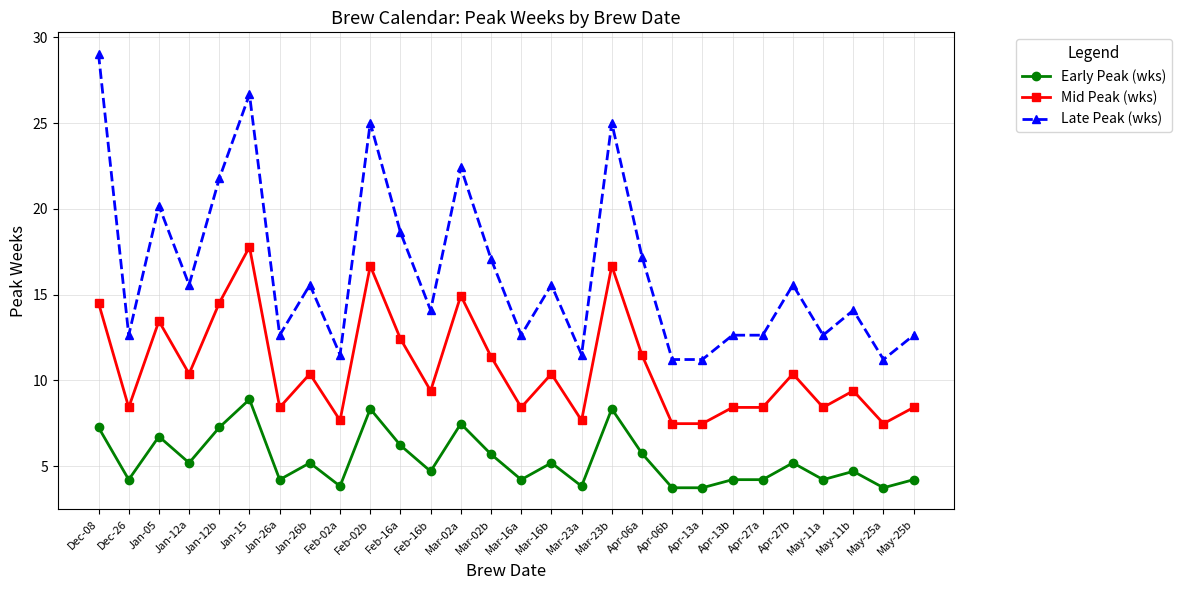

Rank the series by their maximum value, from highest to lowest.

Late Peak (wks), Mid Peak (wks), Early Peak (wks)